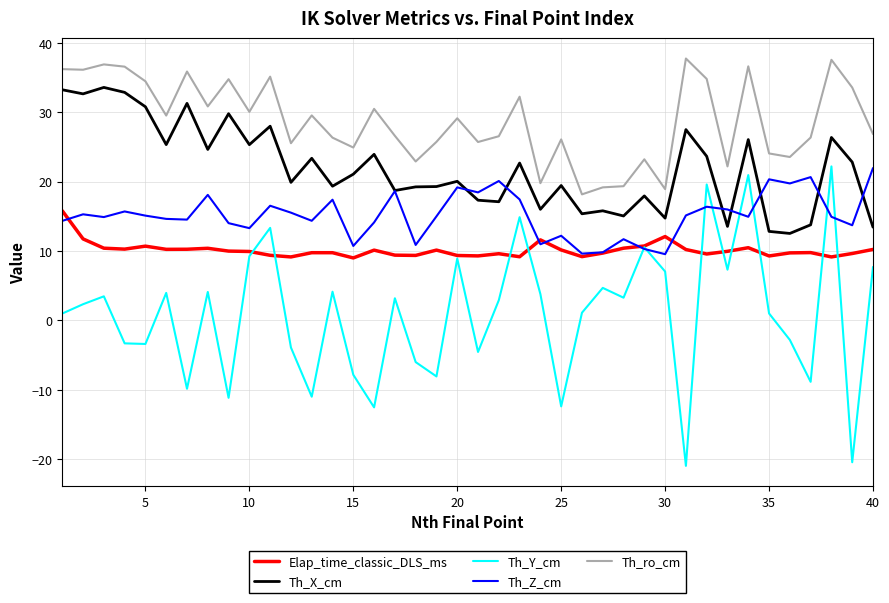

What is the highest value of the Th_Z_cm series?

22.0